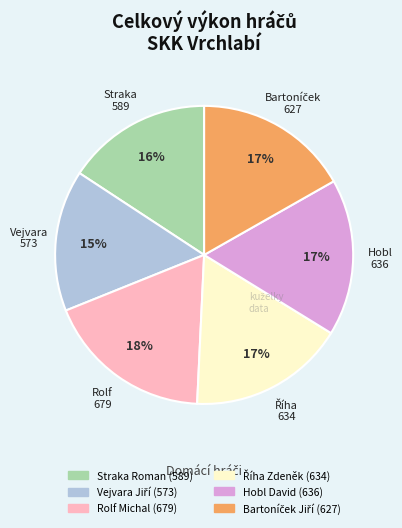

What is the ratio of the value at Straka Roman to the value at Hobl David?

0.9